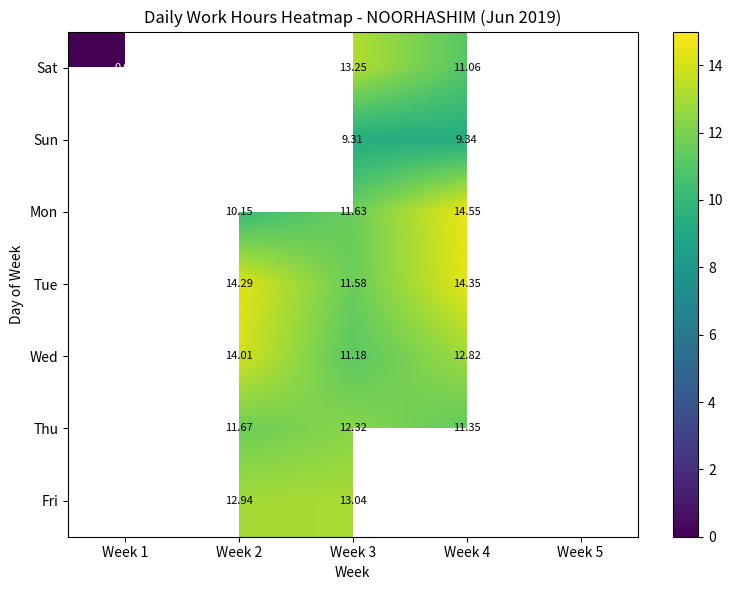

Is the value of Fri at Week 2 greater than the value of Wed at Week 4?

Yes